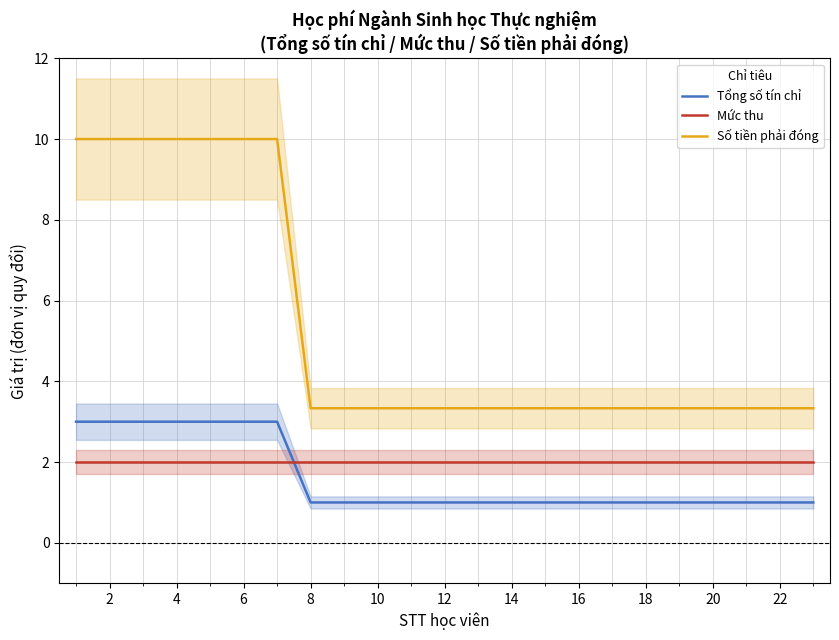

What is the minimum value for Tổng số tín chỉ?

1.0